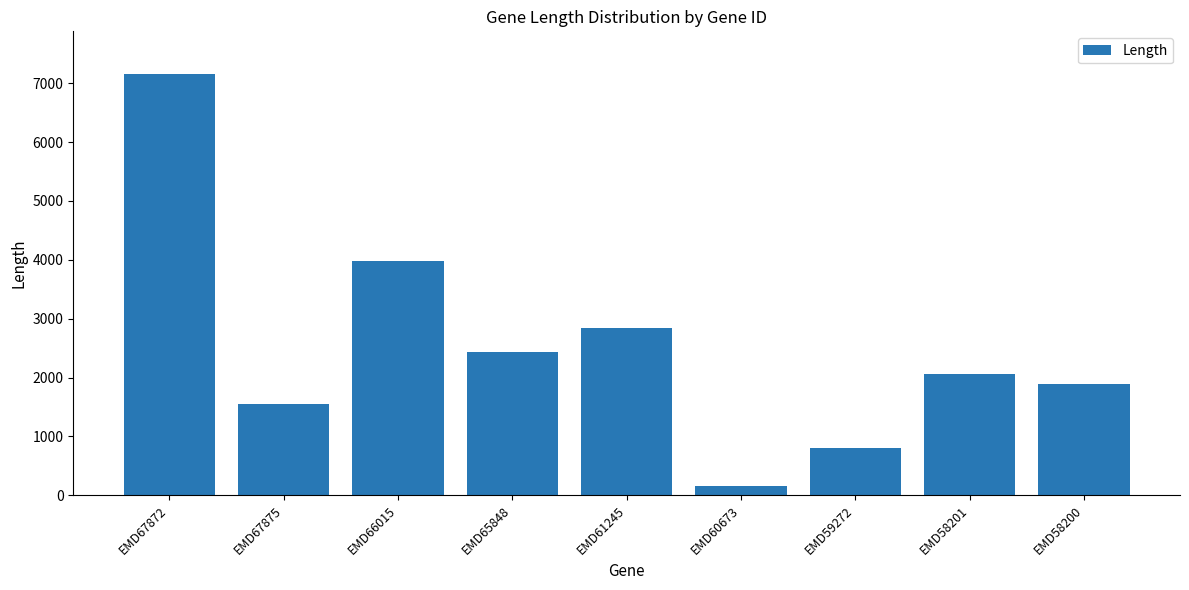

What is the label of the 6th bar from the right?

EMD65848